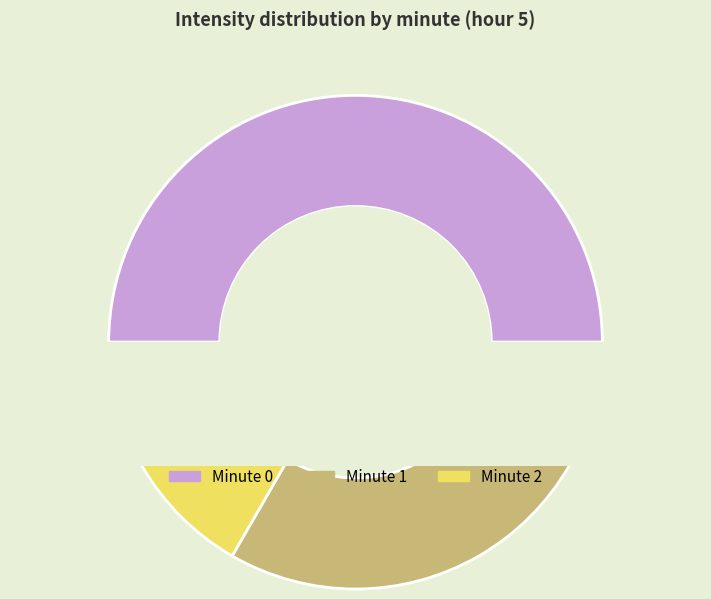

To the nearest percent, what percentage of the pie is 0?

50%